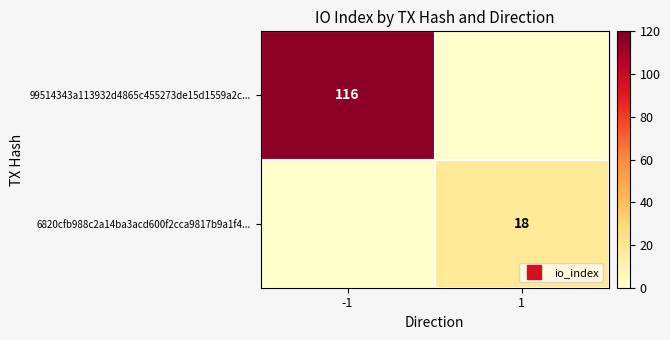

Which series has the largest total across all categories?

99514343a113932d4865c455273de15d1559a2c...